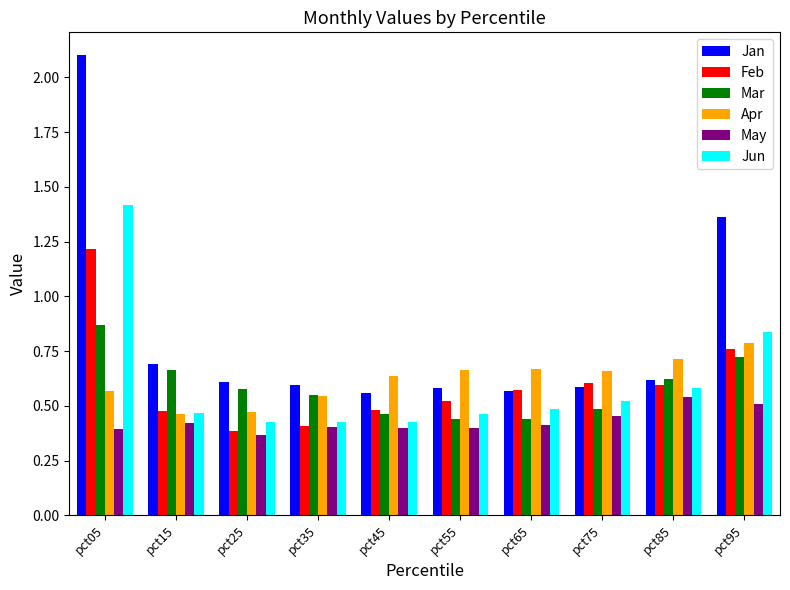

At how many categories does at least one series exceed 1?

2